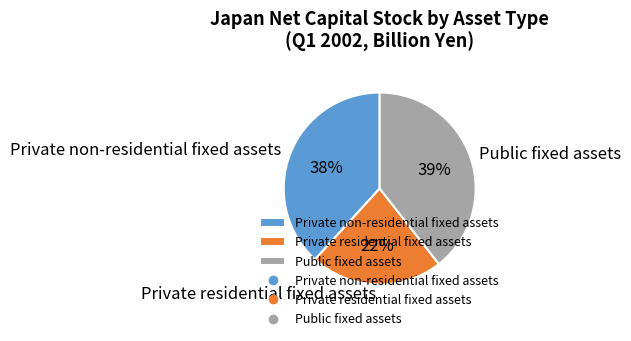

Which category has the biggest portion of the pie?

Public fixed assets